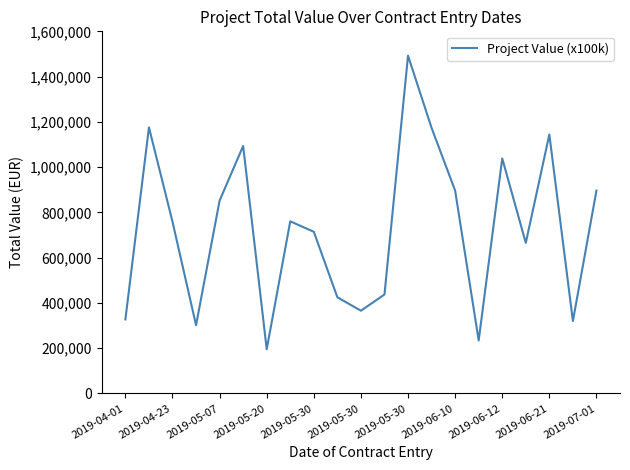

What is the maximum value shown in the chart?

1492546.6